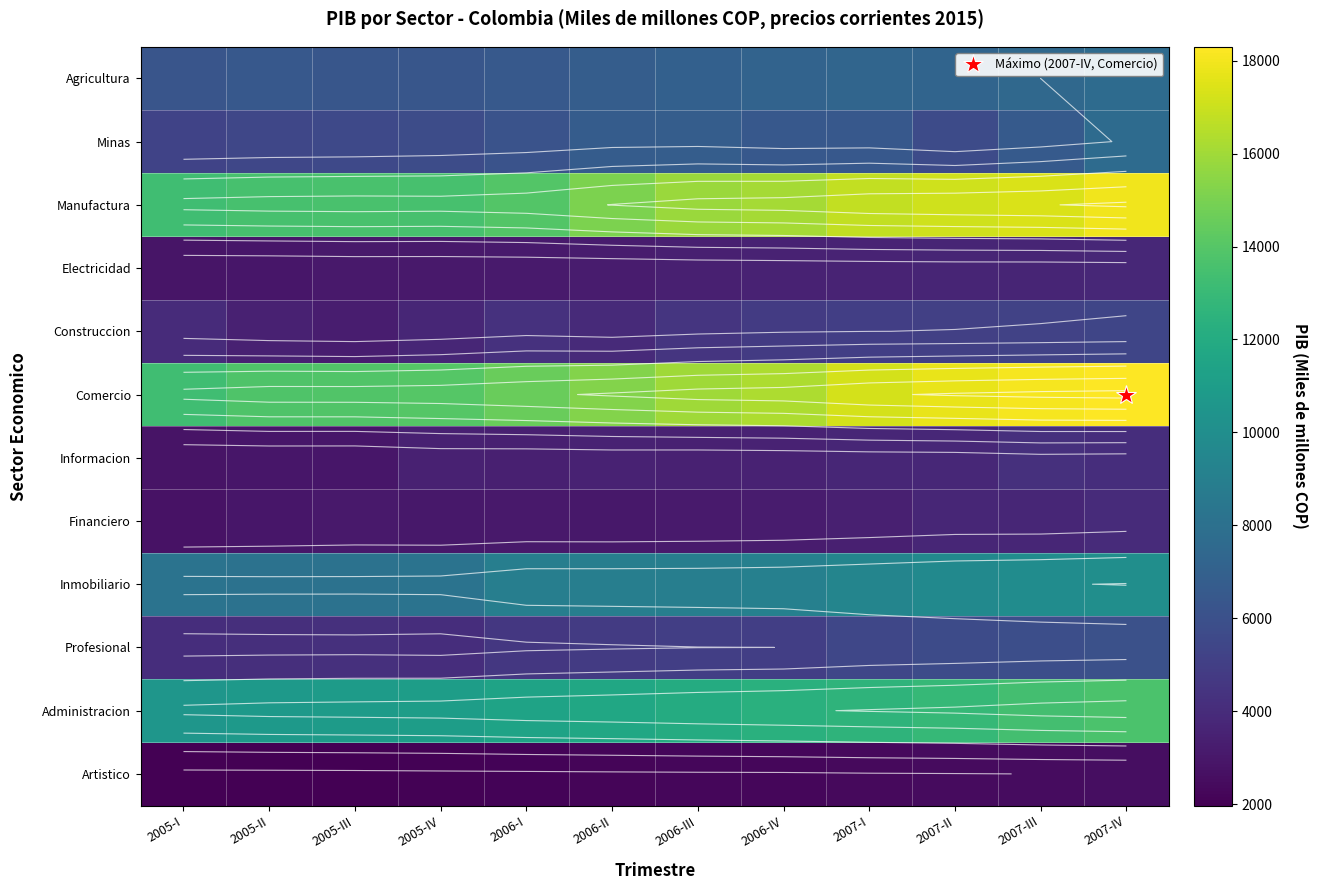

How many data points does each series have?

12